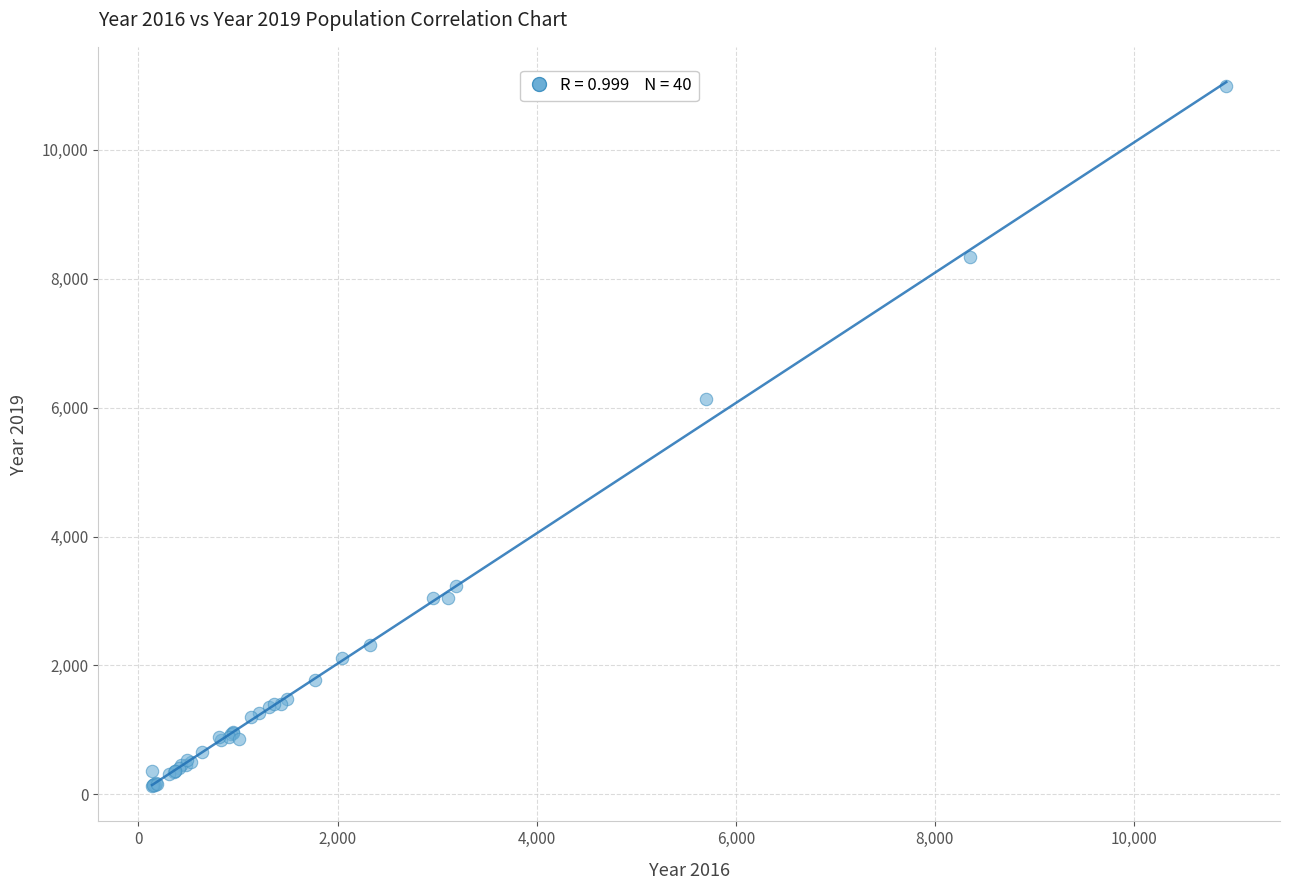

What Y value in the scatter plot is closest to 5559?

6129